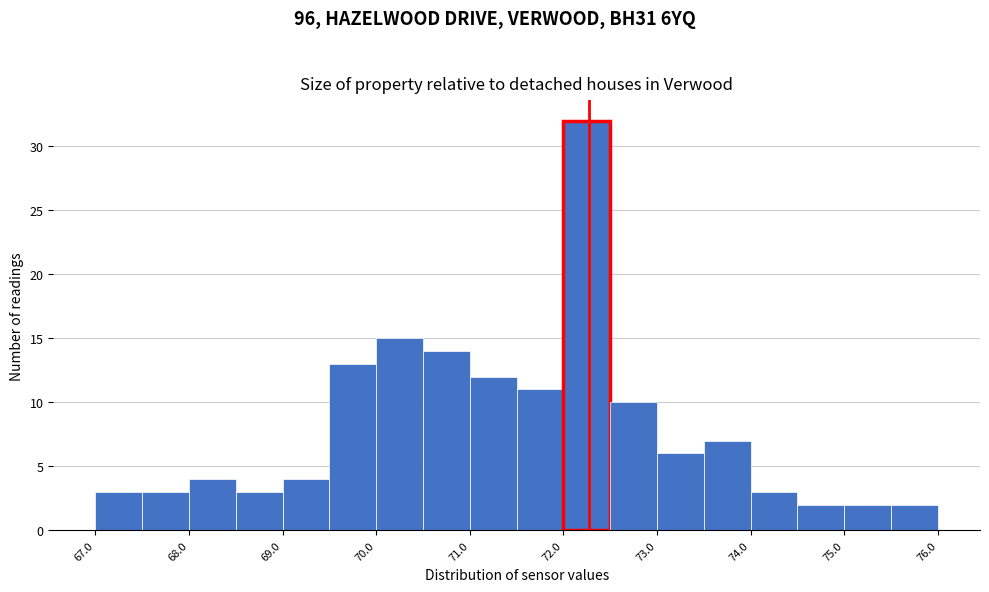

Reading left to right, list every bar in this chart as the range it spans on the x-axis followed by its height. The values are not printed on the chart, so give them approximately, as read against the axis.

67.0 to 67.5: 3
67.5 to 68.0: 3
68.0 to 68.5: 4
68.5 to 69.0: 3
69.0 to 69.5: 4
69.5 to 70.0: 13
70.0 to 70.5: 15
70.5 to 71.0: 14
71.0 to 71.5: 12
71.5 to 72.0: 11
72.0 to 72.5: 32
72.5 to 73.0: 10
73.0 to 73.5: 6
73.5 to 74.0: 7
74.0 to 74.5: 3
74.5 to 75.0: 2
75.0 to 75.5: 2
75.5 to 76.0: 2